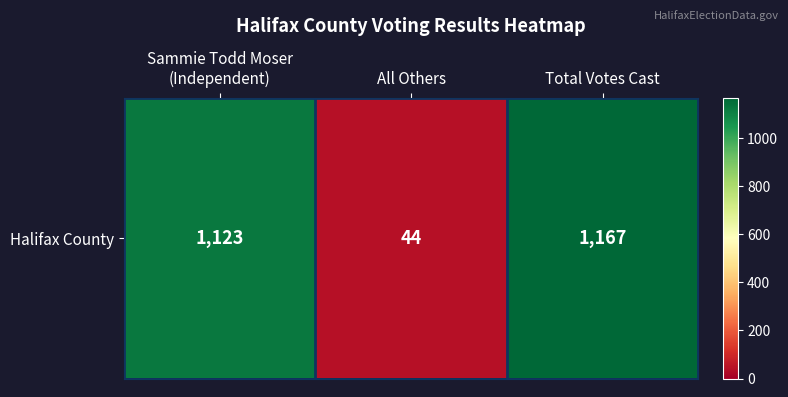

Count the number of categories in the chart.

3